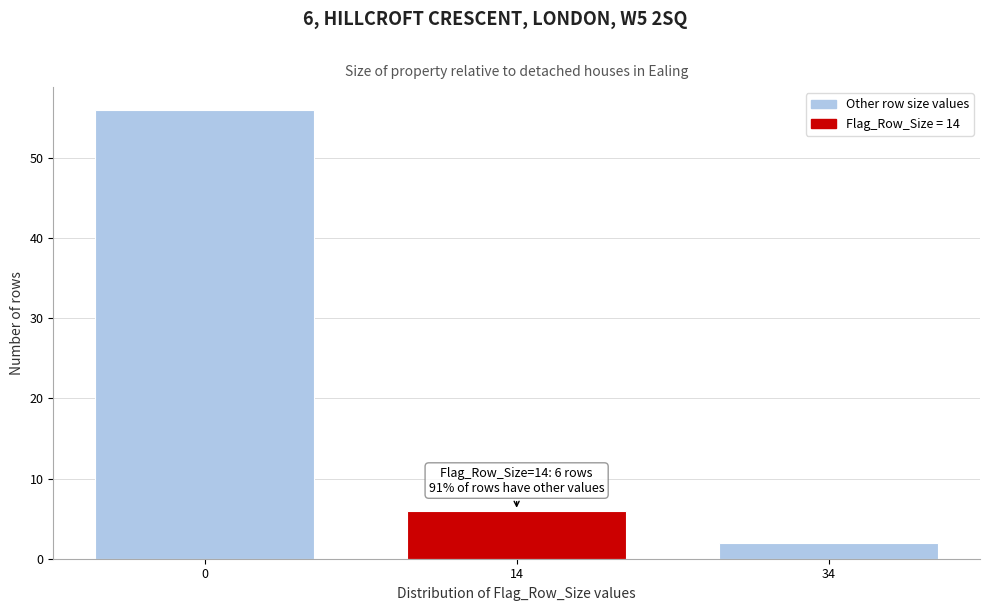

Reading right to left, extract all data points from this chart.

2	6	56